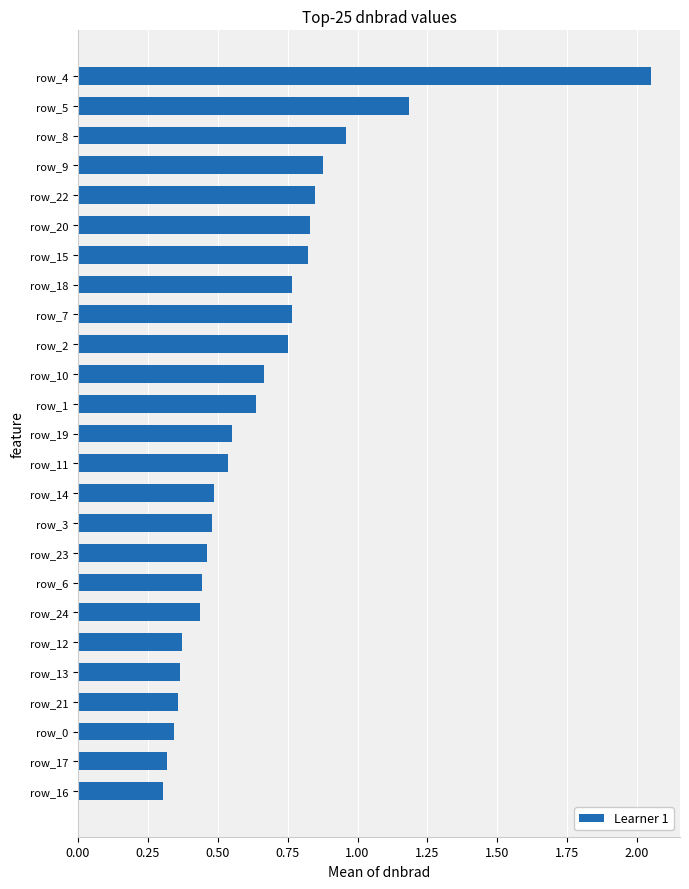

Is it true that the value at row_13 is 0.5?

False